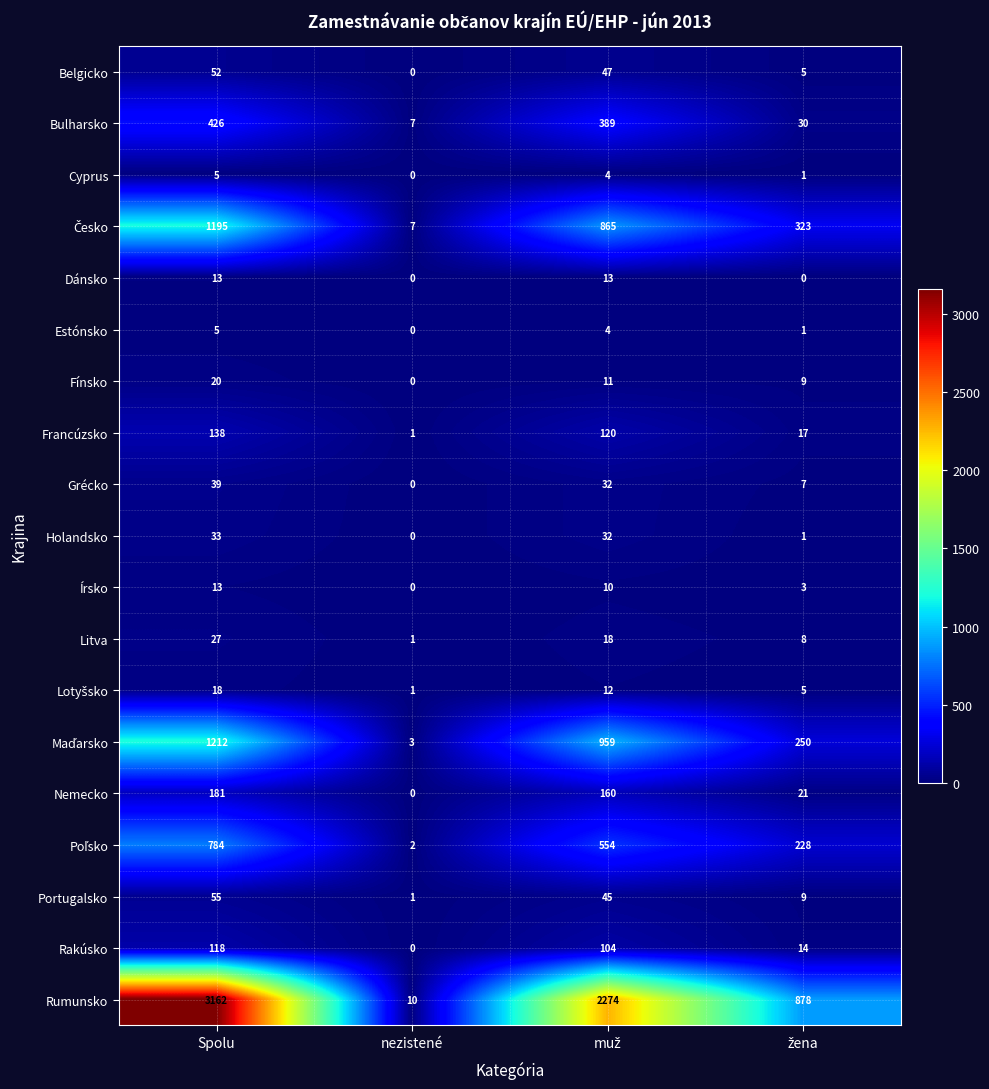

At which category does the chart reach its peak across all series?

Spolu